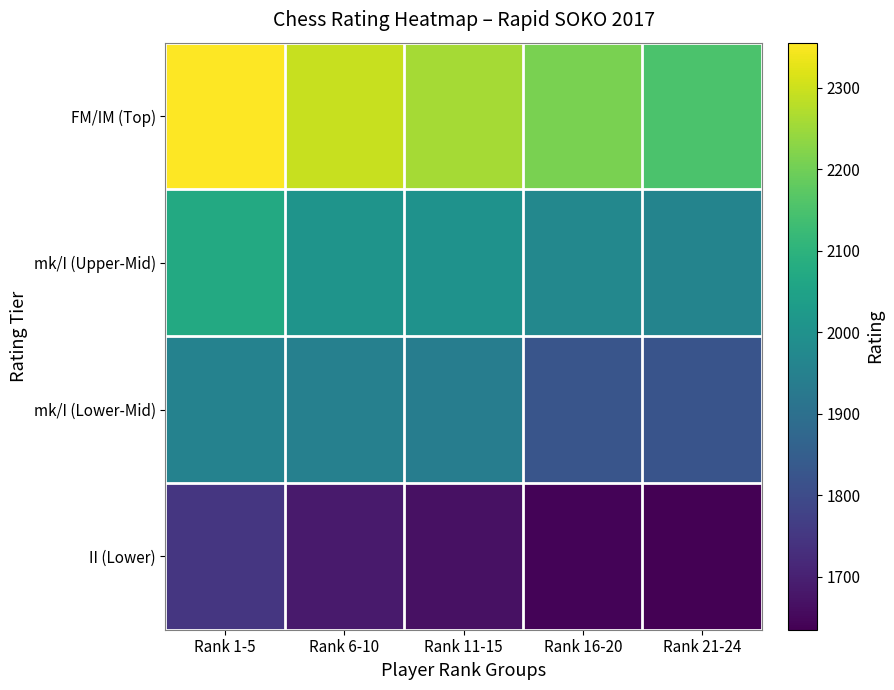

Which label corresponds to the smallest value in the chart?

Rank 21-24